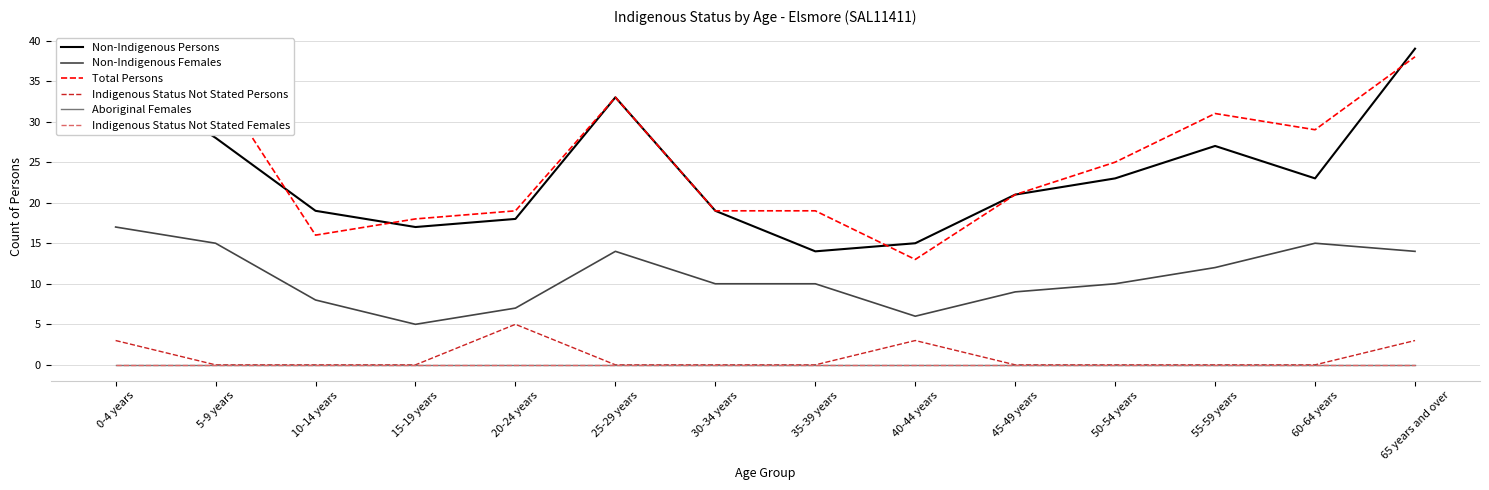

Does the chart have visible grid lines?

Yes